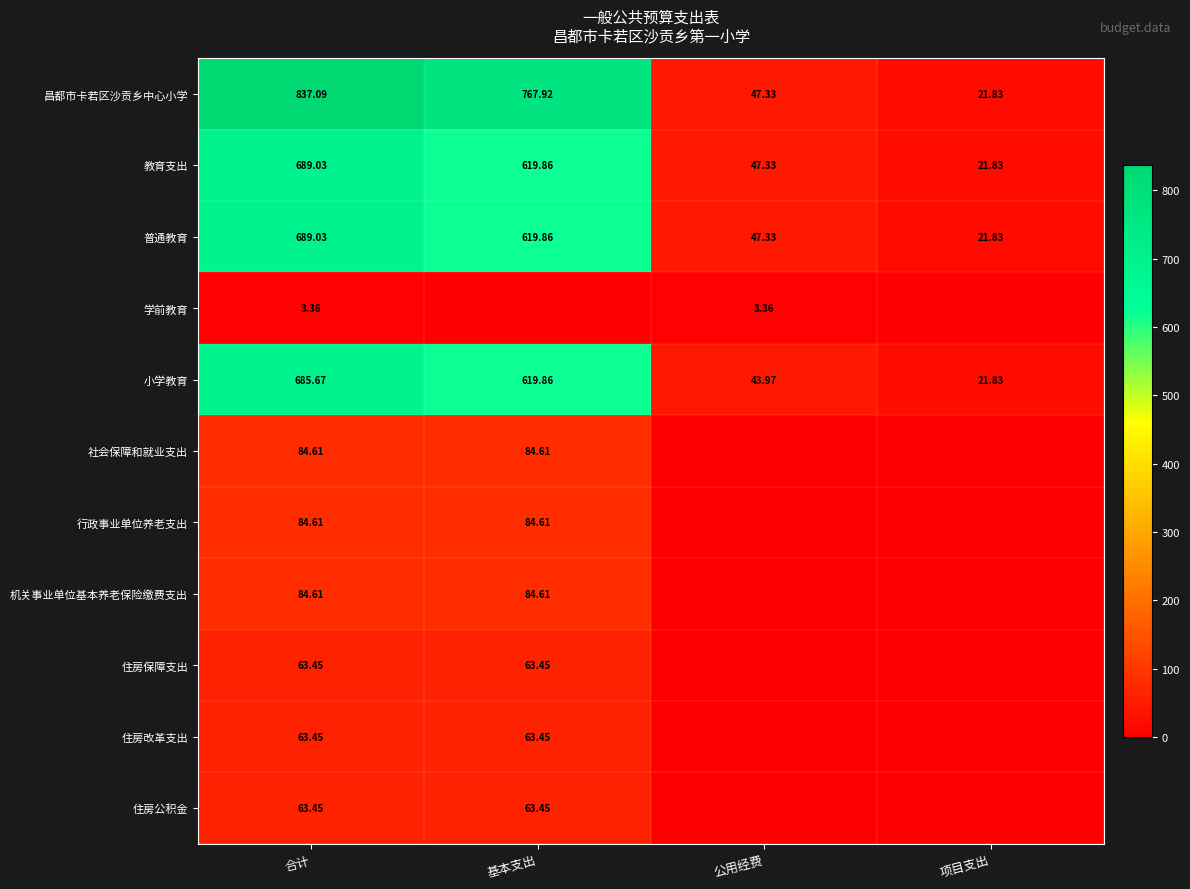

At which label is 普通教育 closest to 355?

基本支出